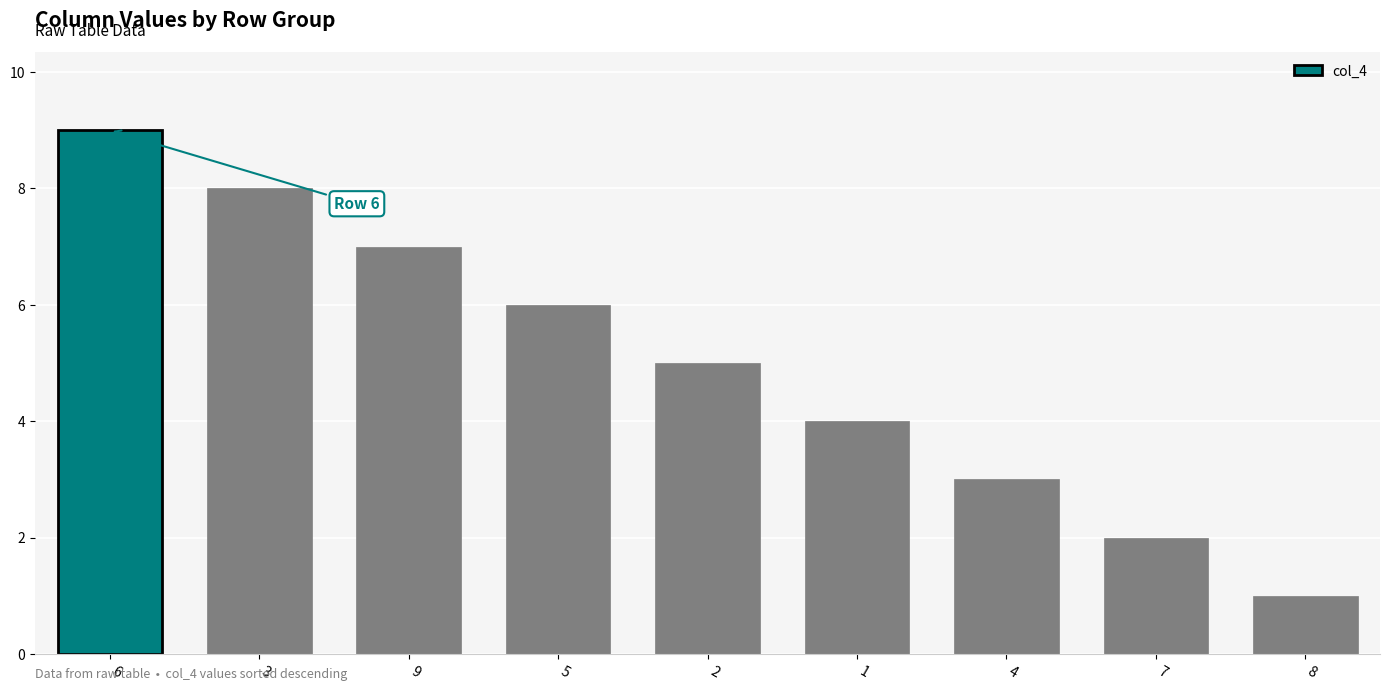

What is the sum of the values at 1 and 6?

13